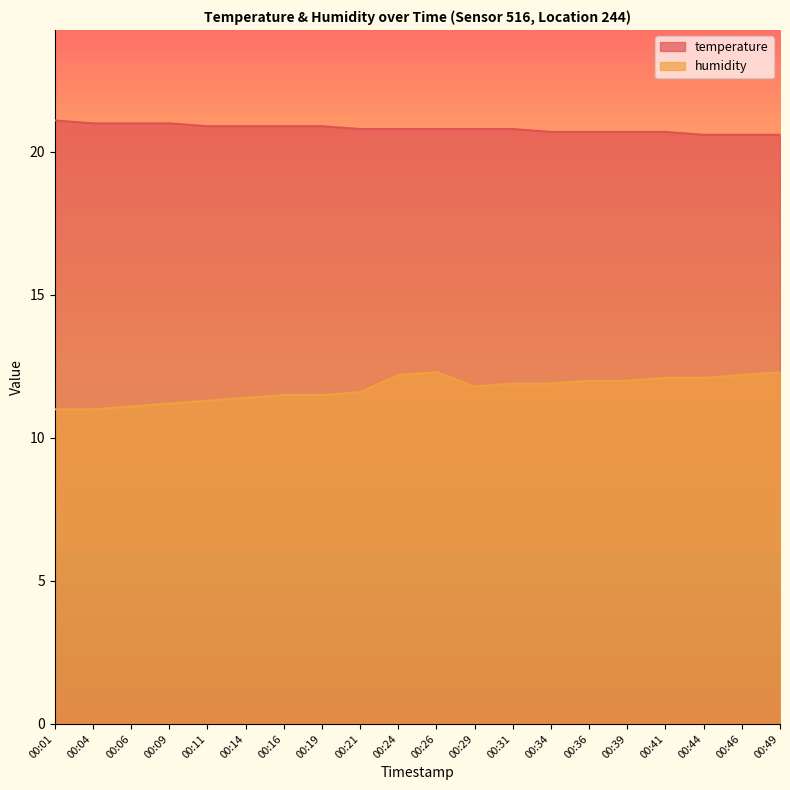

Is it true that humidity equals 12.1 at 00:44?

True